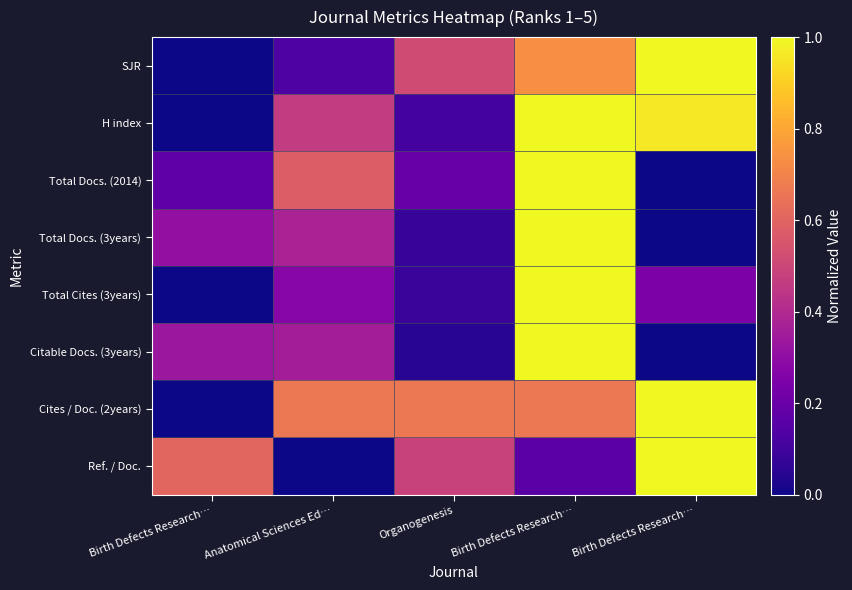

Rank the series by their maximum value, from highest to lowest.

SJR, H index, Total Docs. (2014), Total Docs. (3years), Total Cites (3years), Citable Docs. (3years), Cites / Doc. (2years), Ref. / Doc.